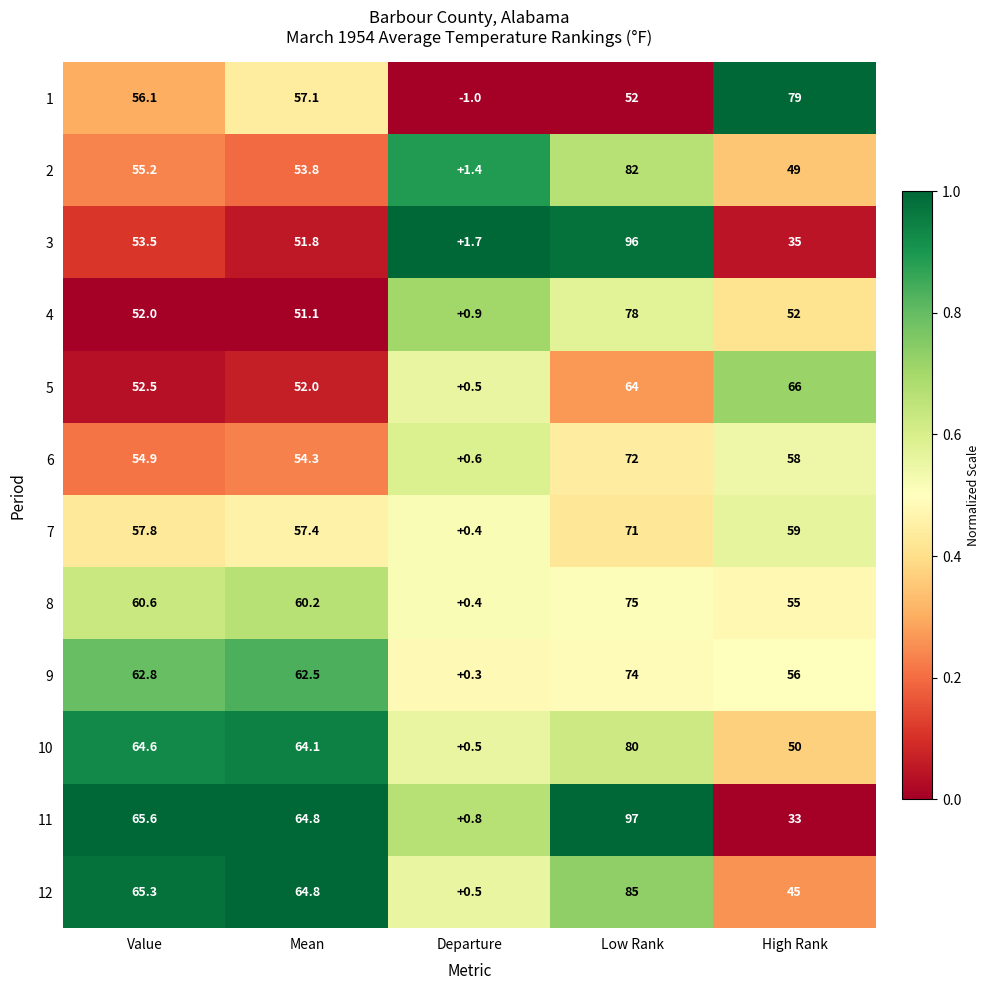

Which series has the largest range (max minus min)?

11